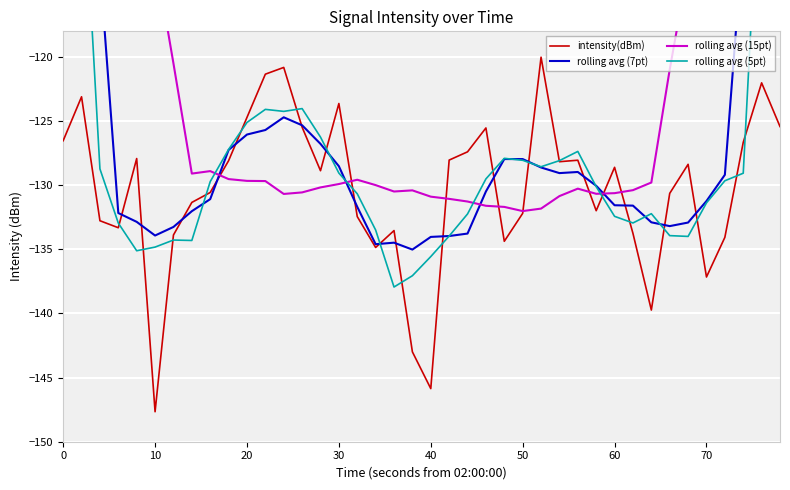

What is the value of the rolling avg (15pt) point at the 3rd from the left?

-87.7